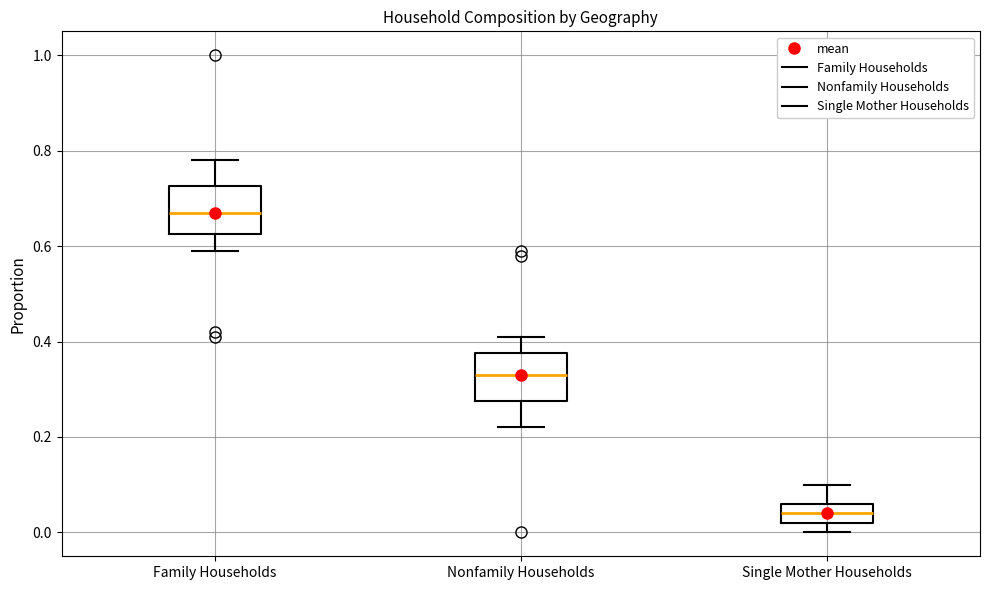

Reading left to right, transcribe this box plot: for each box, give where its median line is, the range the box spans, and where its two whiskers end, as read against the y-axis. The values are not printed on the chart, so give them approximately, as read against the axis.

Family Households: median 0.68, box 0.62 to 0.72, whiskers 0.60 to 0.78
Nonfamily Households: median 0.34, box 0.28 to 0.38, whiskers 0.22 to 0.42
Single Mother Households: median 0.04, box 0.02 to 0.06, whiskers 0.00 to 0.10